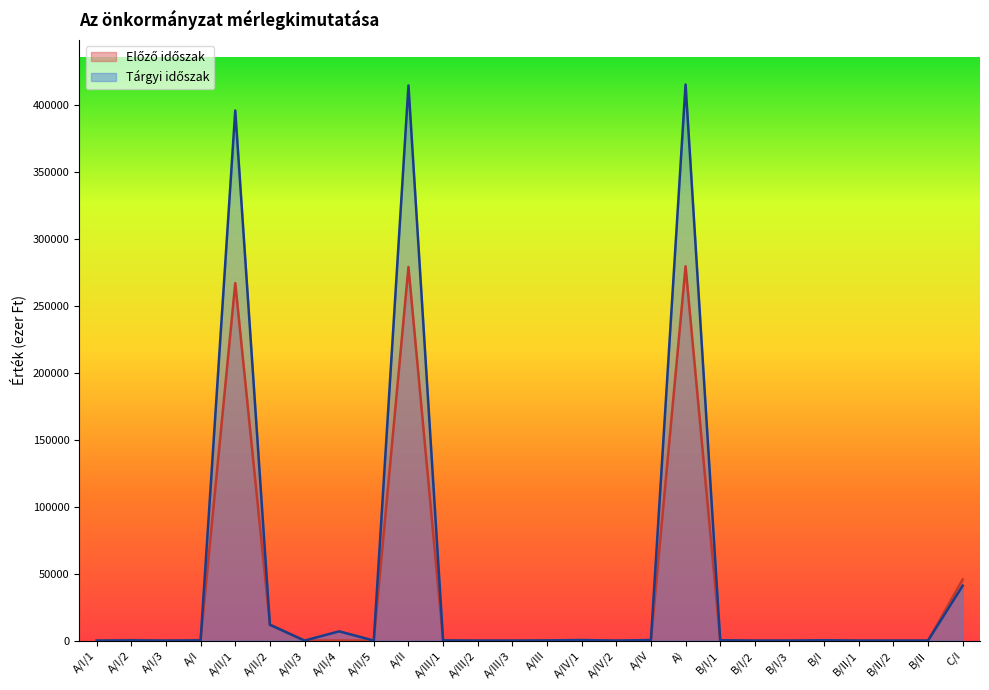

Which label corresponds to the smallest value in the chart?

A/I/1